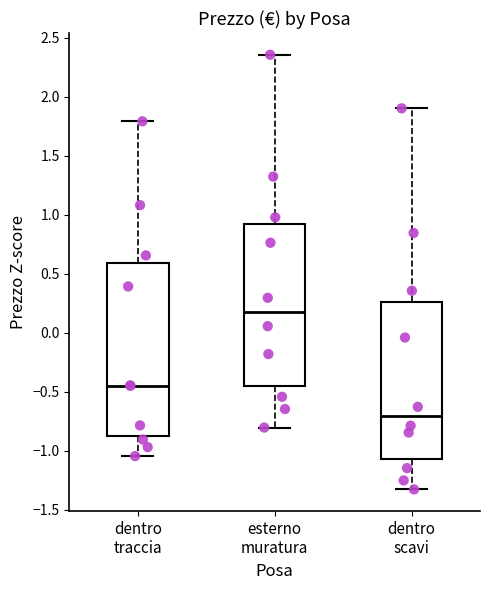

Reading left to right, read every box against the y-axis: the position of its median line, the range the box covers, and the ends of its whiskers. The values are not printed on the chart, so give them approximately, as read against the axis.

dentro traccia: median -0.45, box -0.90 to 0.60, whiskers -1.05 to 1.80
esterno muratura: median 0.20, box -0.45 to 0.90, whiskers -0.80 to 2.35
dentro scavi: median -0.70, box -1.05 to 0.25, whiskers -1.35 to 1.90